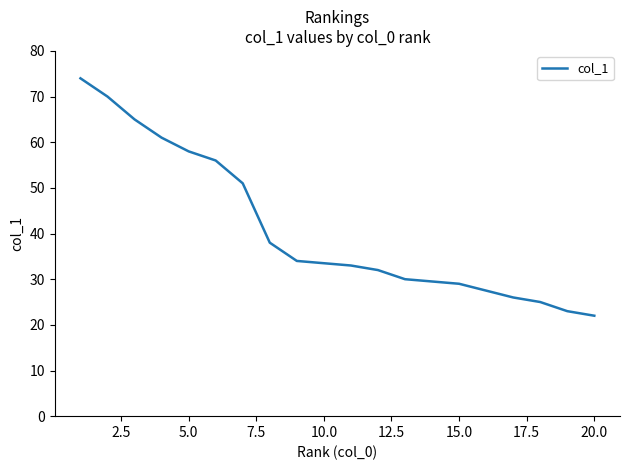

Does the chart have visible grid lines?

No